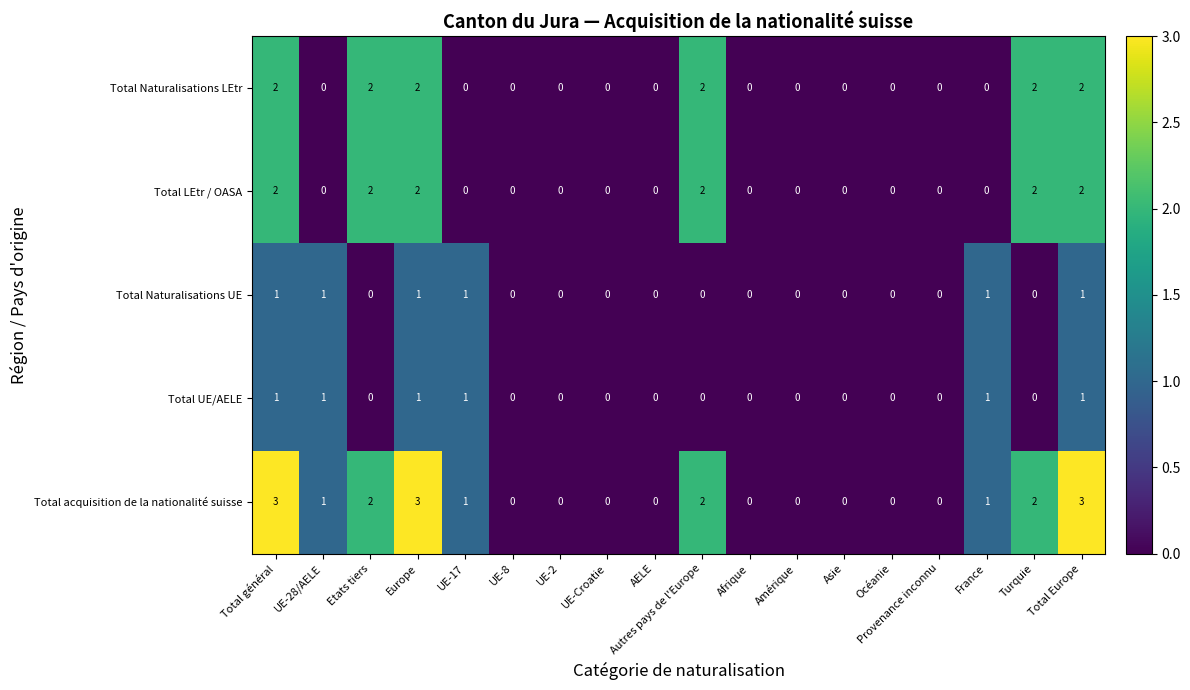

The Total LEtr / OASA series shows -1 at France. True or false?

False